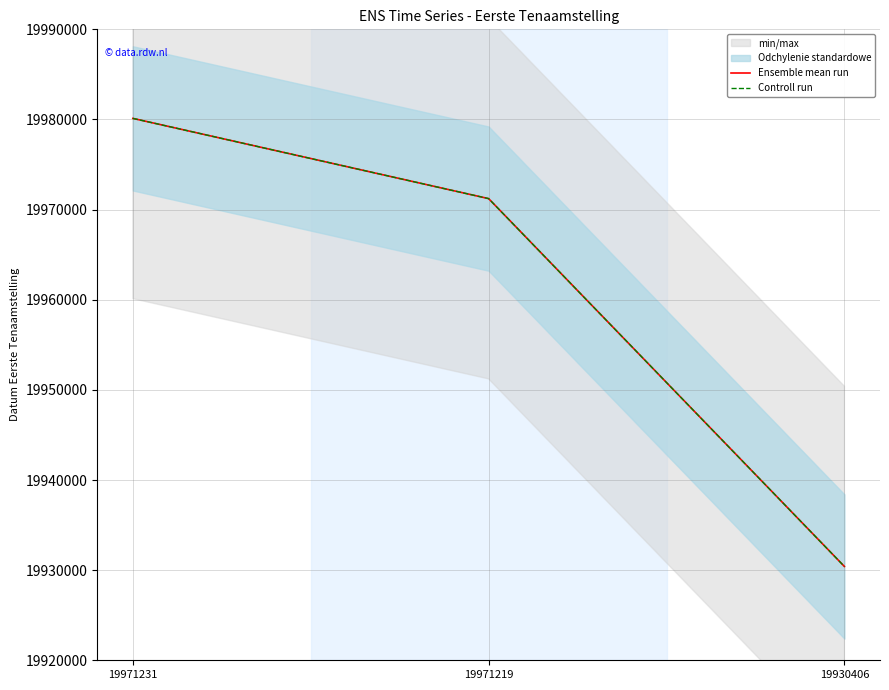

How many lines are shown in the chart?

2